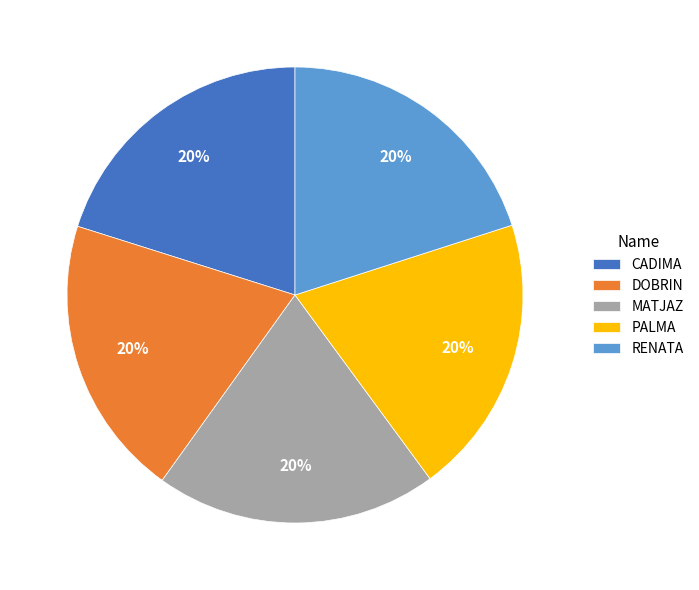

Is it true that DOBRIN is 12% of the pie?

False